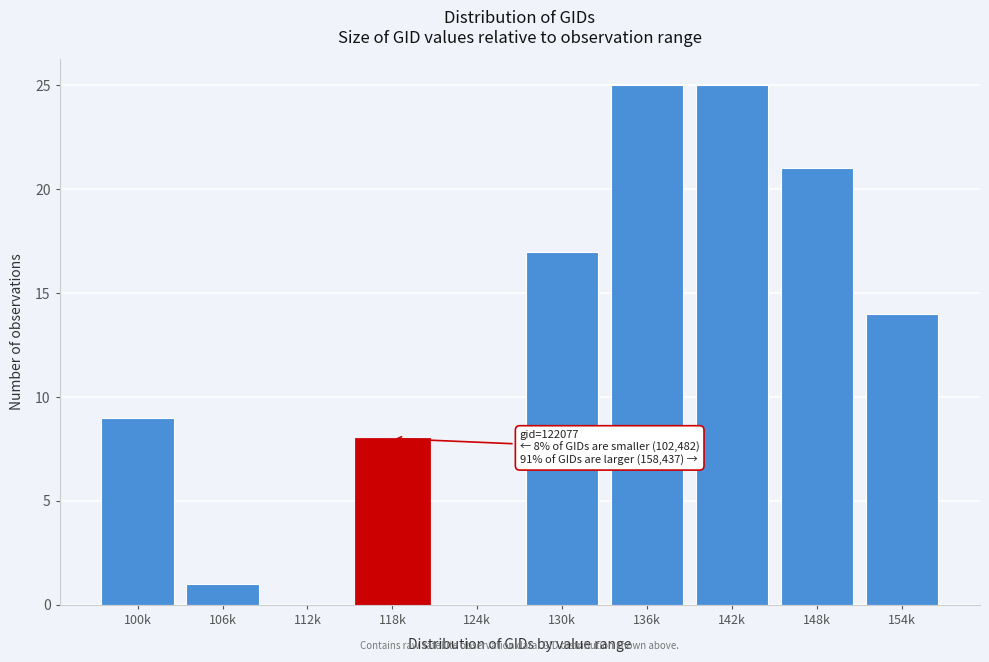

Reading left to right, list all the values displayed in this chart.

100k=9	106k=1	112k=0	118k=8	124k=0	130k=17	136k=25	142k=25	148k=21	154k=14